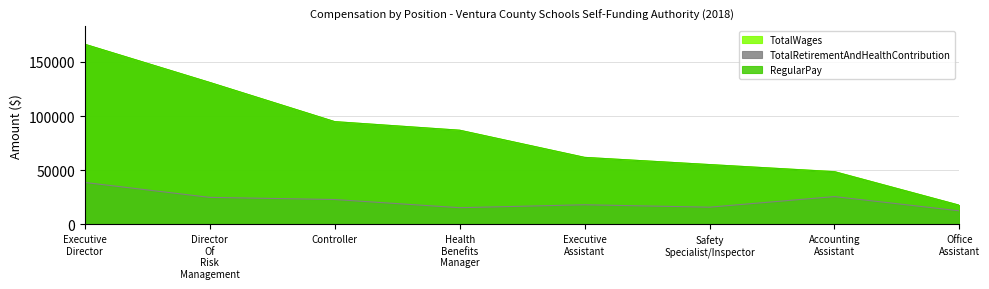

Reading right to left, transcribe all the data shown in this chart.

TotalWages: Office Assistant=17755	Accounting Assistant=48808	Safety Specialist/Inspector=55266	Executive Assistant=61911	Health Benefits Manager=86970	Controller=94896	Director Of Risk Management=131050	Executive Director=166295
TotalRetirementAndHealthContribution: Office Assistant=12592	Accounting Assistant=25734	Safety Specialist/Inspector=15965	Executive Assistant=18180	Health Benefits Manager=15483	Controller=23032	Director Of Risk Management=25012	Executive Director=38765
RegularPay: Office Assistant=17715	Accounting Assistant=48668	Safety Specialist/Inspector=55266	Executive Assistant=61911	Health Benefits Manager=86970	Controller=94896	Director Of Risk Management=131050	Executive Director=166295